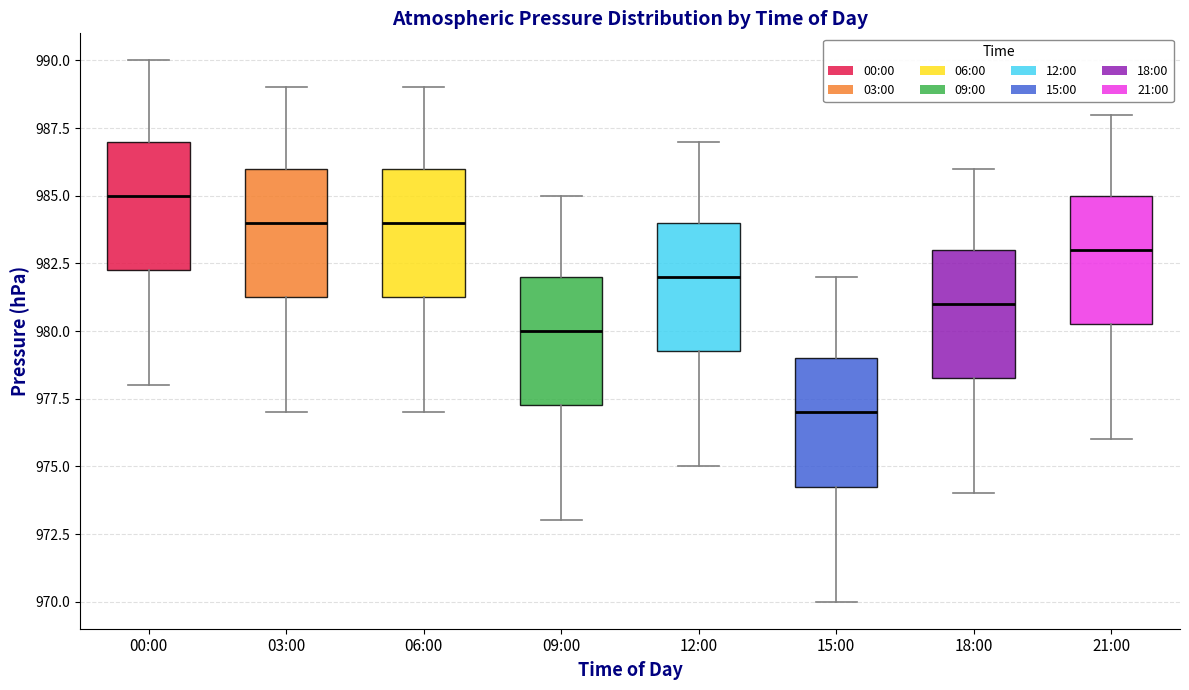

Reading left to right, read every box against the y-axis: the position of its median line, the range the box covers, and the ends of its whiskers. The values are not printed on the chart, so give them approximately, as read against the axis.

00:00: median 985.0, box 982.5 to 987.0, whiskers 978.0 to 990.0
03:00: median 984.0, box 981.5 to 986.0, whiskers 977.0 to 989.0
06:00: median 984.0, box 981.5 to 986.0, whiskers 977.0 to 989.0
09:00: median 980.0, box 977.5 to 982.0, whiskers 973.0 to 985.0
12:00: median 982.0, box 979.5 to 984.0, whiskers 975.0 to 987.0
15:00: median 977.0, box 974.5 to 979.0, whiskers 970.0 to 982.0
18:00: median 981.0, box 978.5 to 983.0, whiskers 974.0 to 986.0
21:00: median 983.0, box 980.5 to 985.0, whiskers 976.0 to 988.0